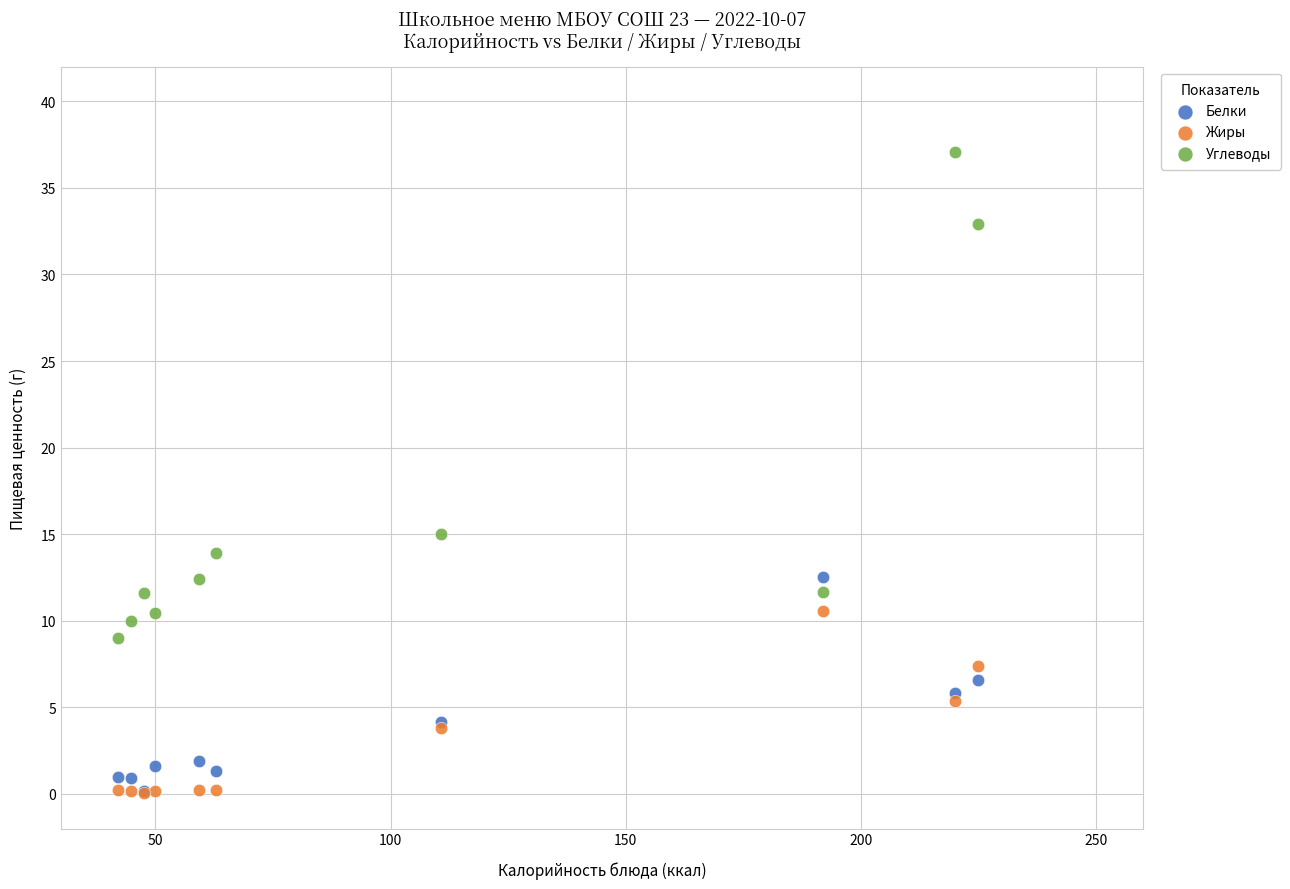

Across all series, what Y value is closest to 18?

15.0